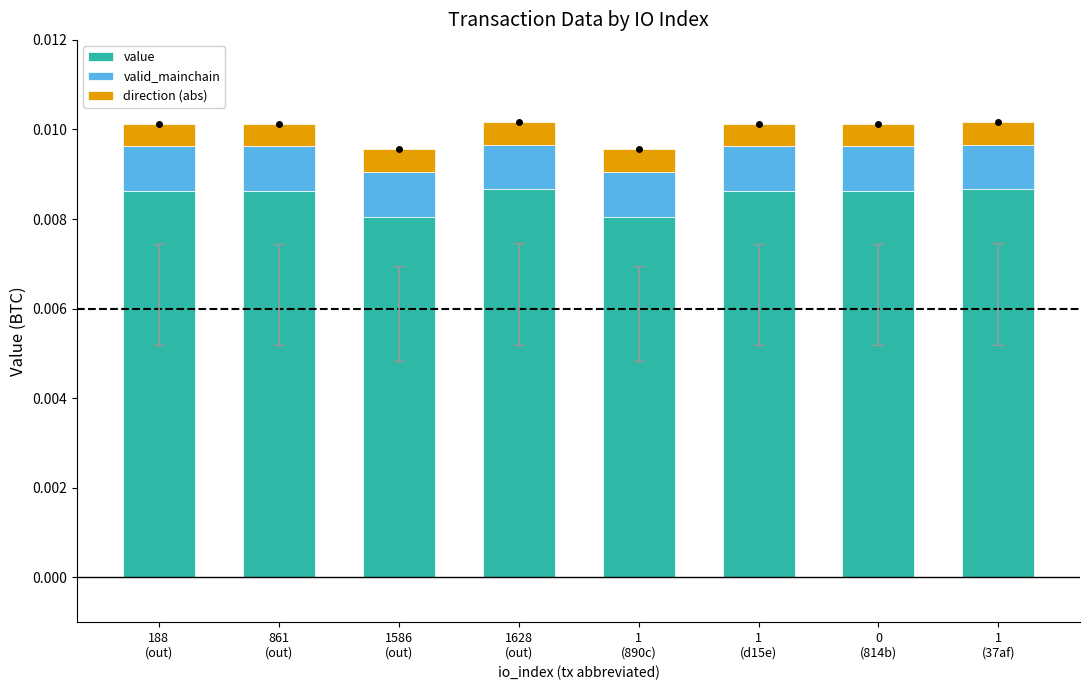

Does the chart contain stacked bars?

Yes